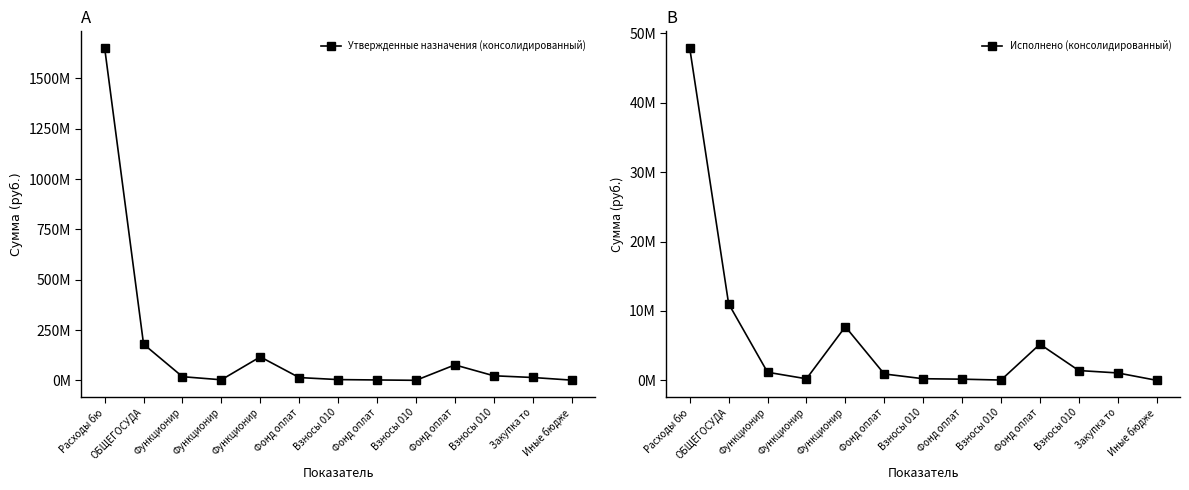

At how many categories does at least one series exceed 480164189?

1